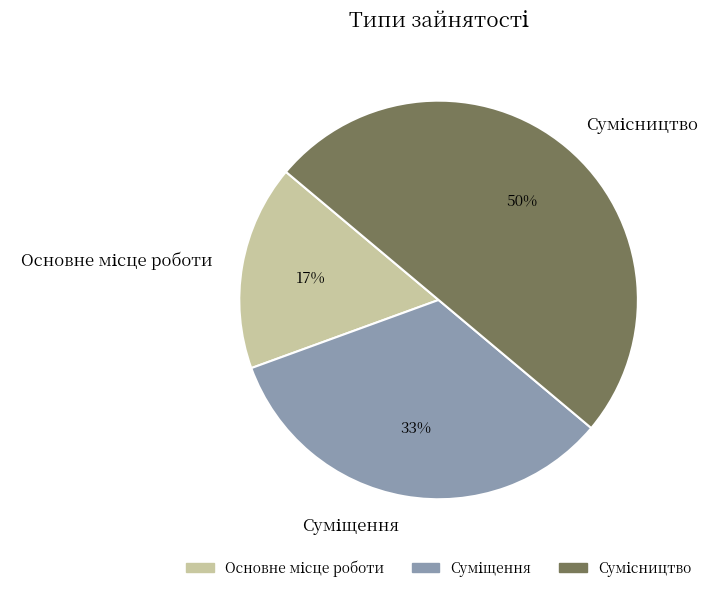

To the nearest percent, what is the difference between the largest and smallest slice percentages?

33%